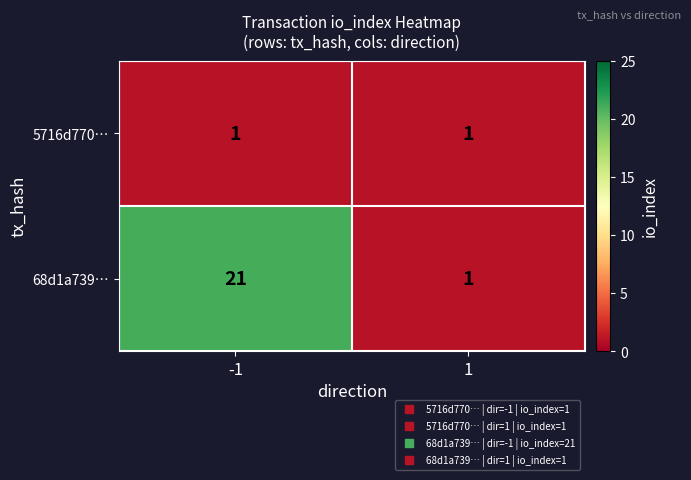

List the series in order of their peak value, highest first.

68d1a739…, 5716d770…